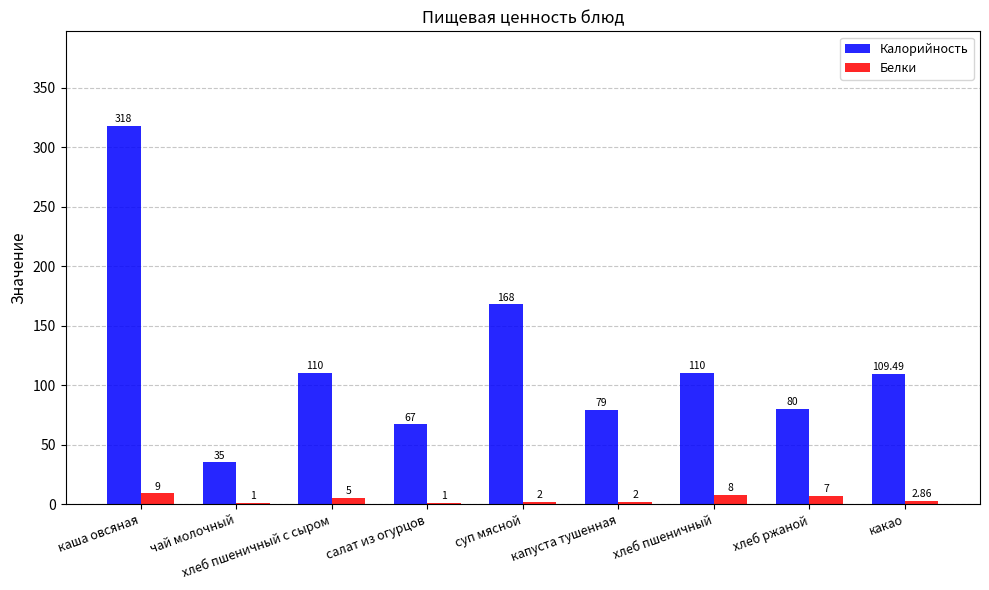

What are all the series names shown in the legend?

Калорийность, Белки